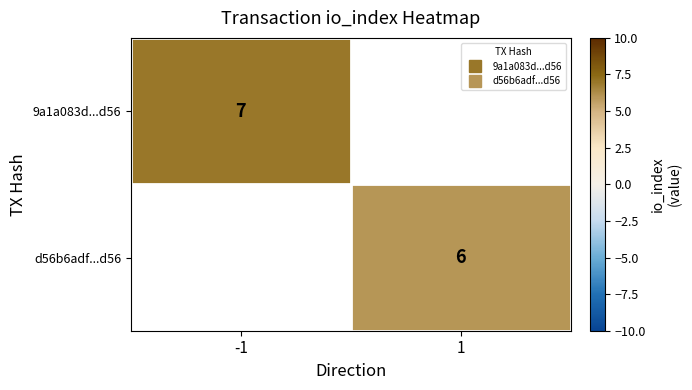

Which category has the highest value in the 9a1a083d...d56 series?

-1